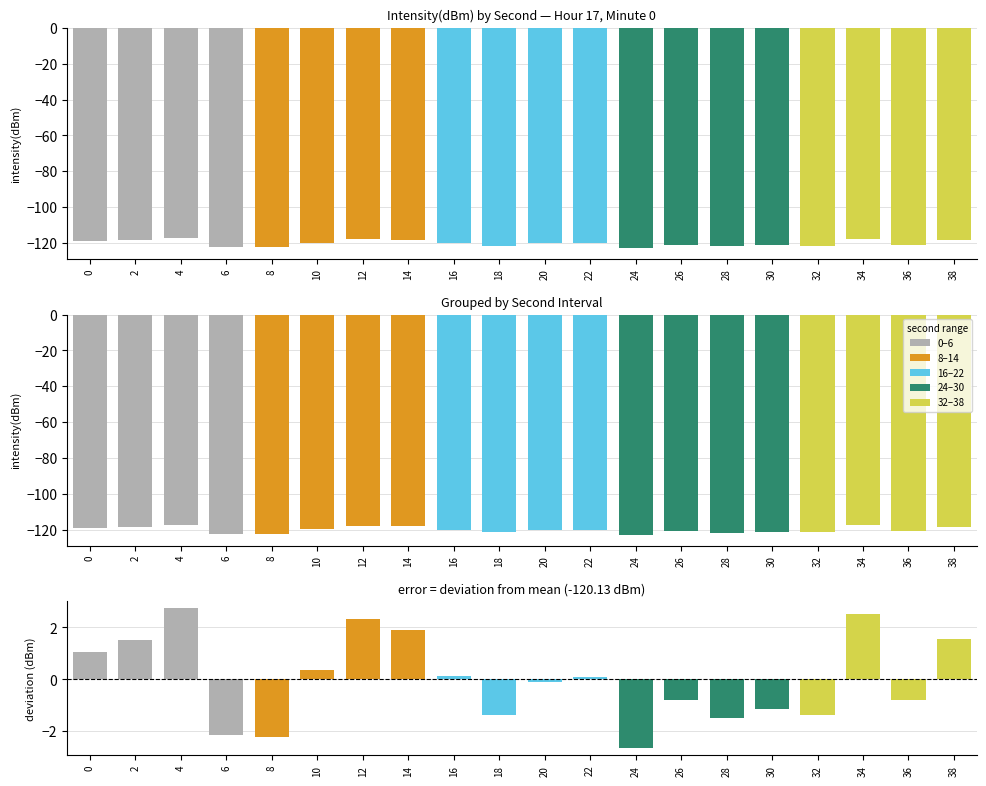

Between 0 and 14, which is larger?

14